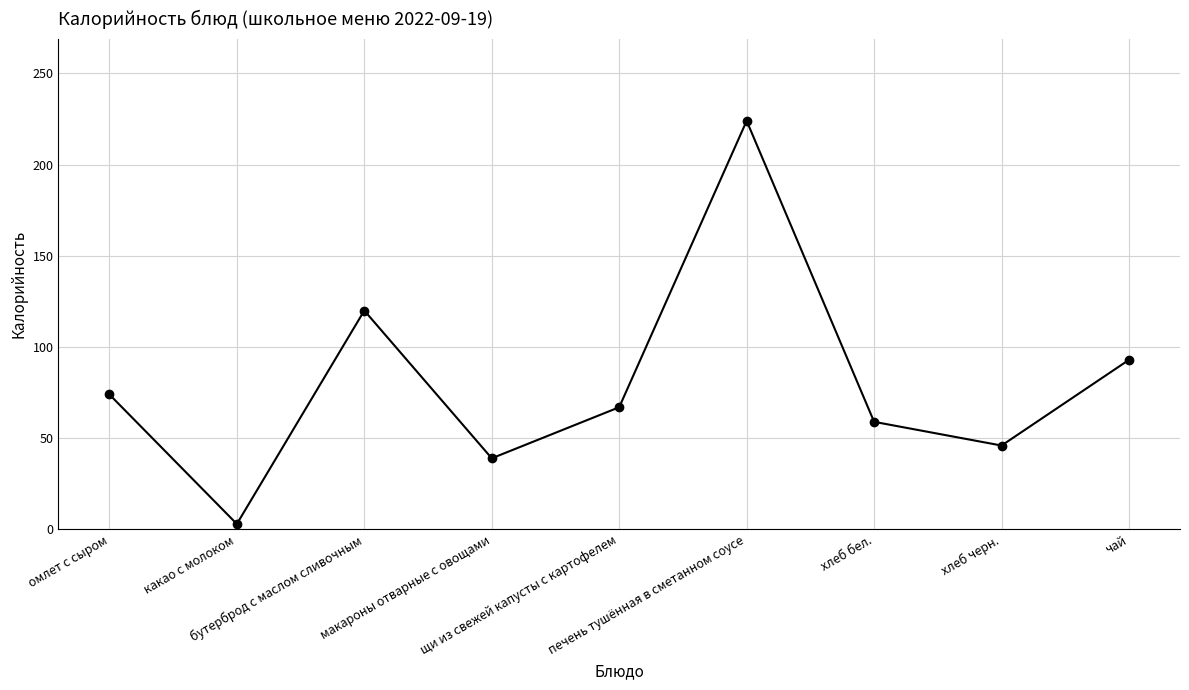

Reading left to right, extract all data points from this chart.

омлет с сыром=74	какао с молоком=3	бутерброд с маслом сливочным=120	макароны отварные с овощами=39	щи из свежей капусты с картофелем=67	печень тушённая в сметанном соусе=224	хлеб бел.=59	хлеб черн.=46	чай=93